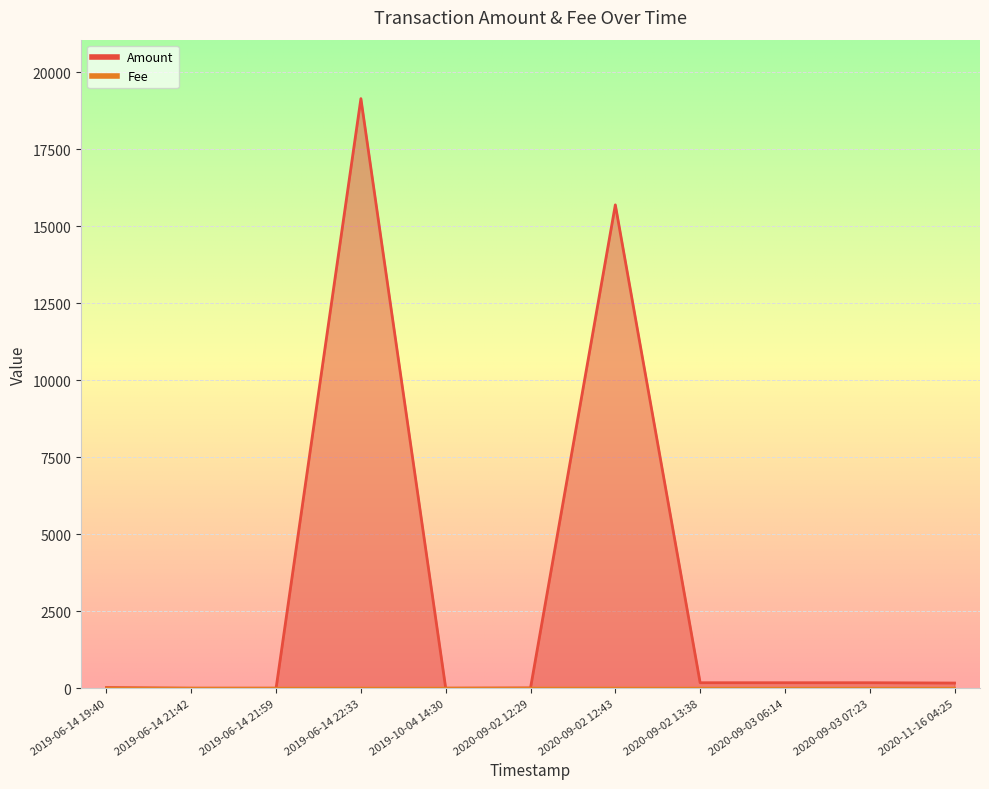

What position from the left is 2020-09-02 12:29?

6